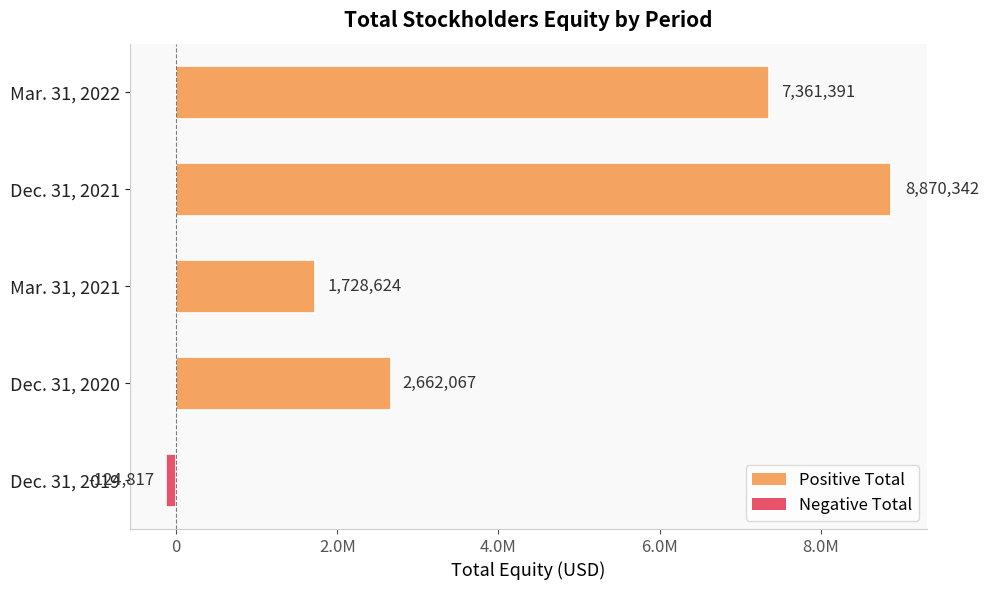

Which label corresponds to the largest value in the chart?

Dec. 31, 2021